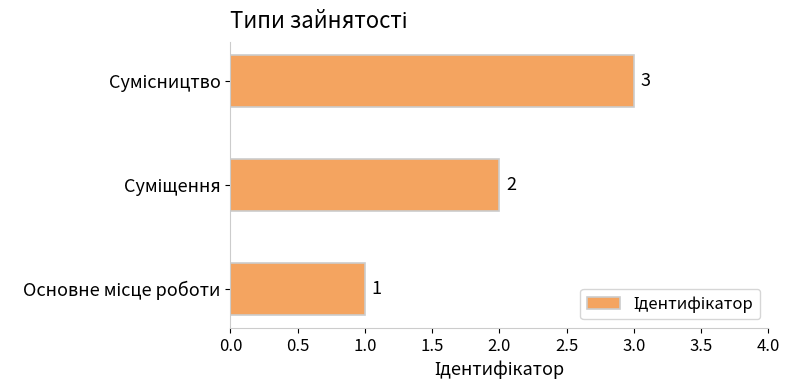

How many values are between 1 and 3?

3